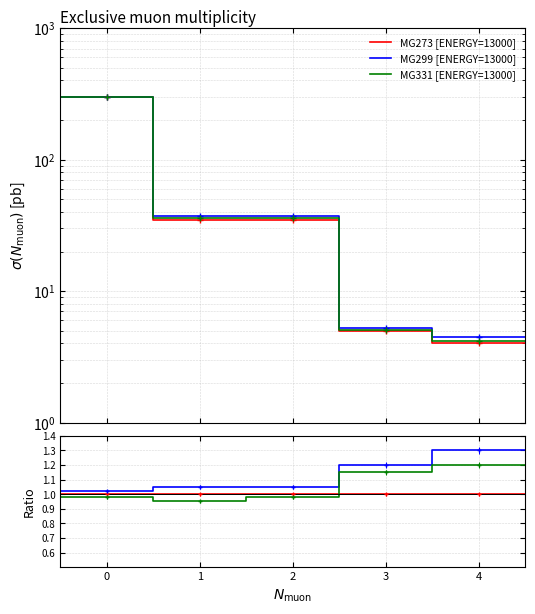

How many times do MG273 [ENERGY=13000] and MG331 [ENERGY=13000] cross each other?

1